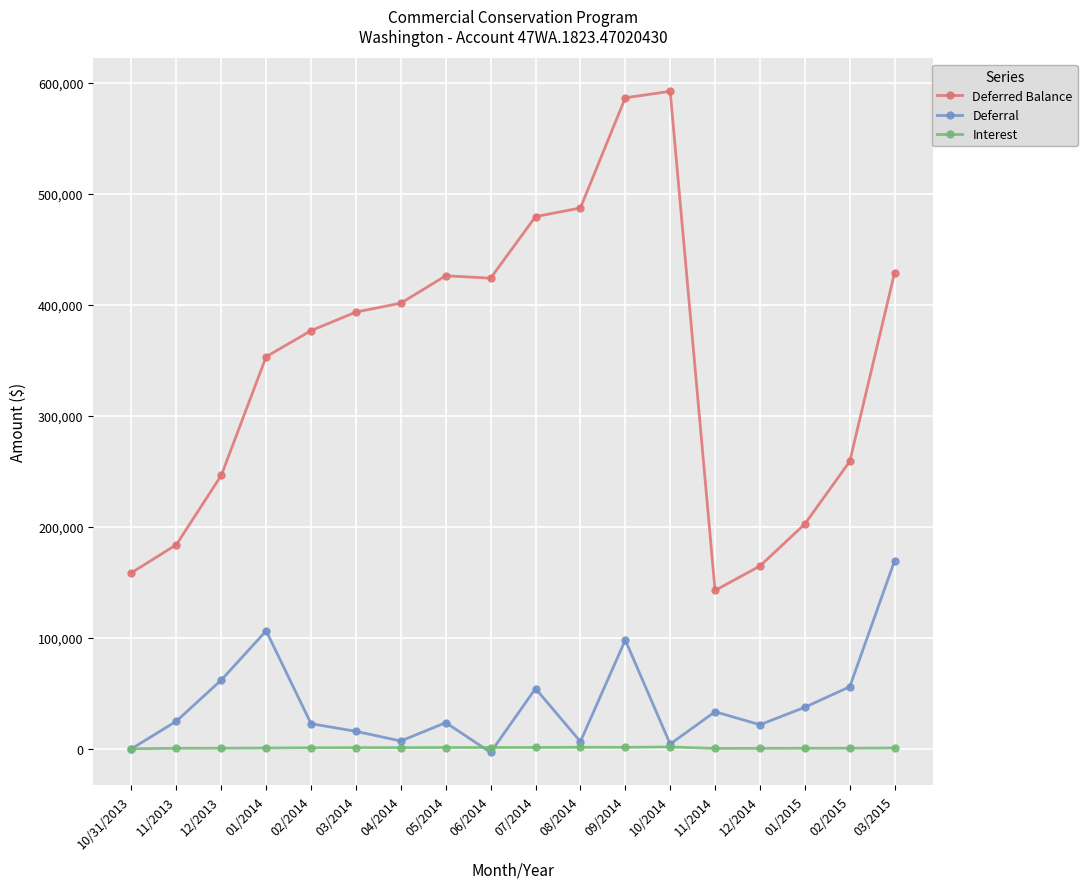

What is the maximum value for Deferred Balance?

592205.6